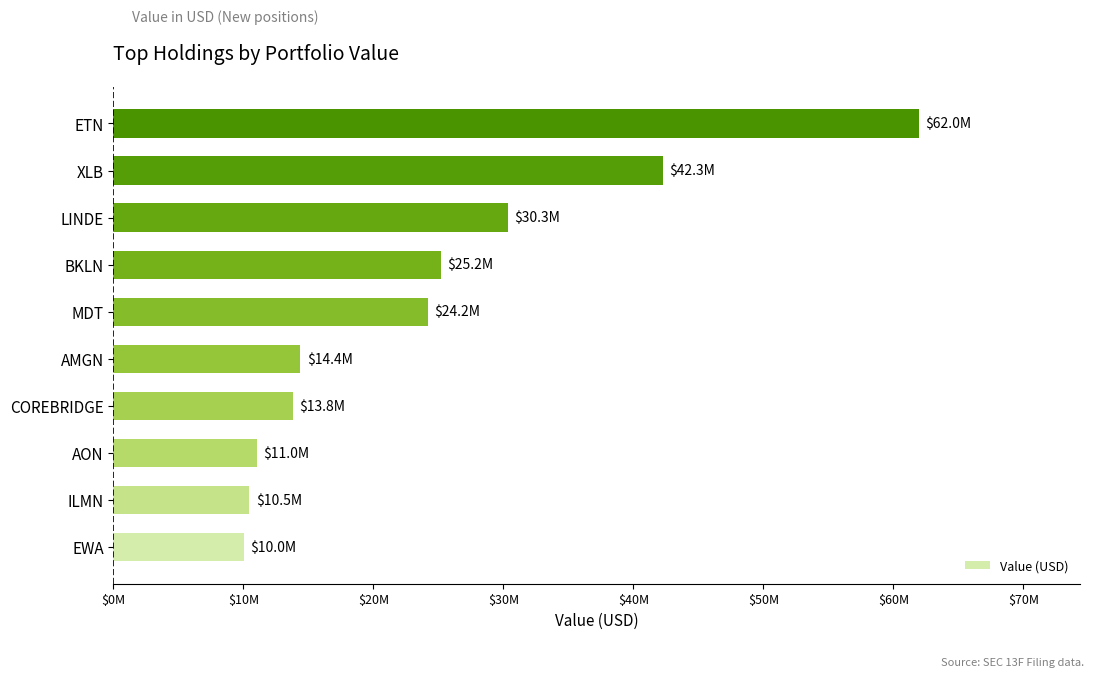

Are the bars horizontal?

Yes